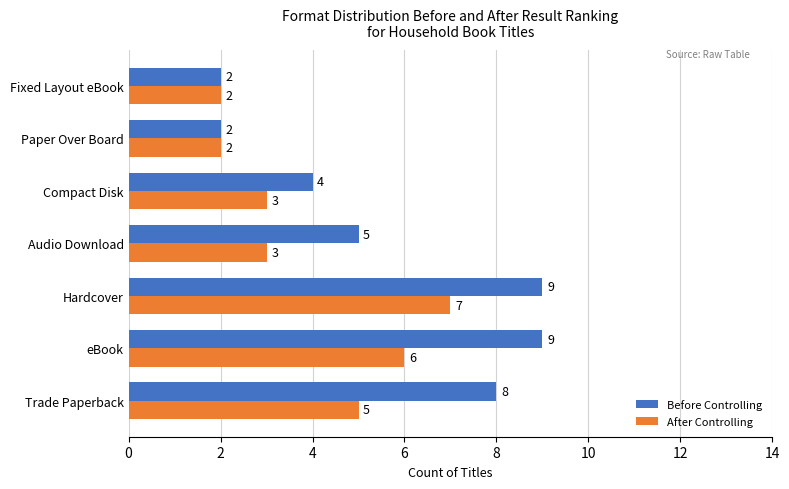

Between Trade Paperback and Paper Over Board, which series saw the biggest shift?

Before Controlling